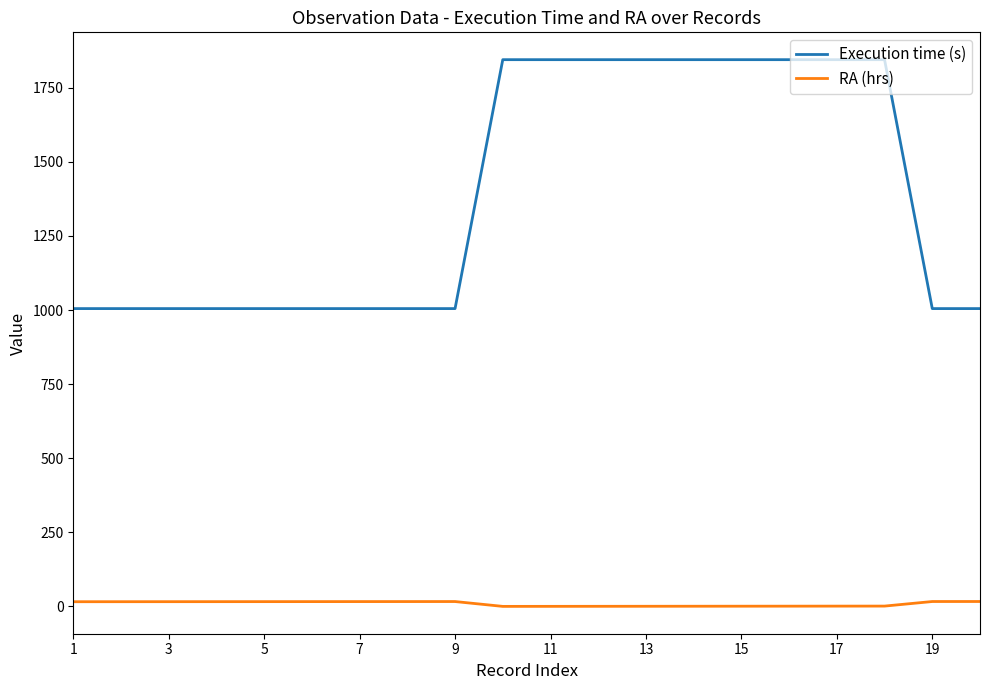

What is the greatest value displayed?

1845.0